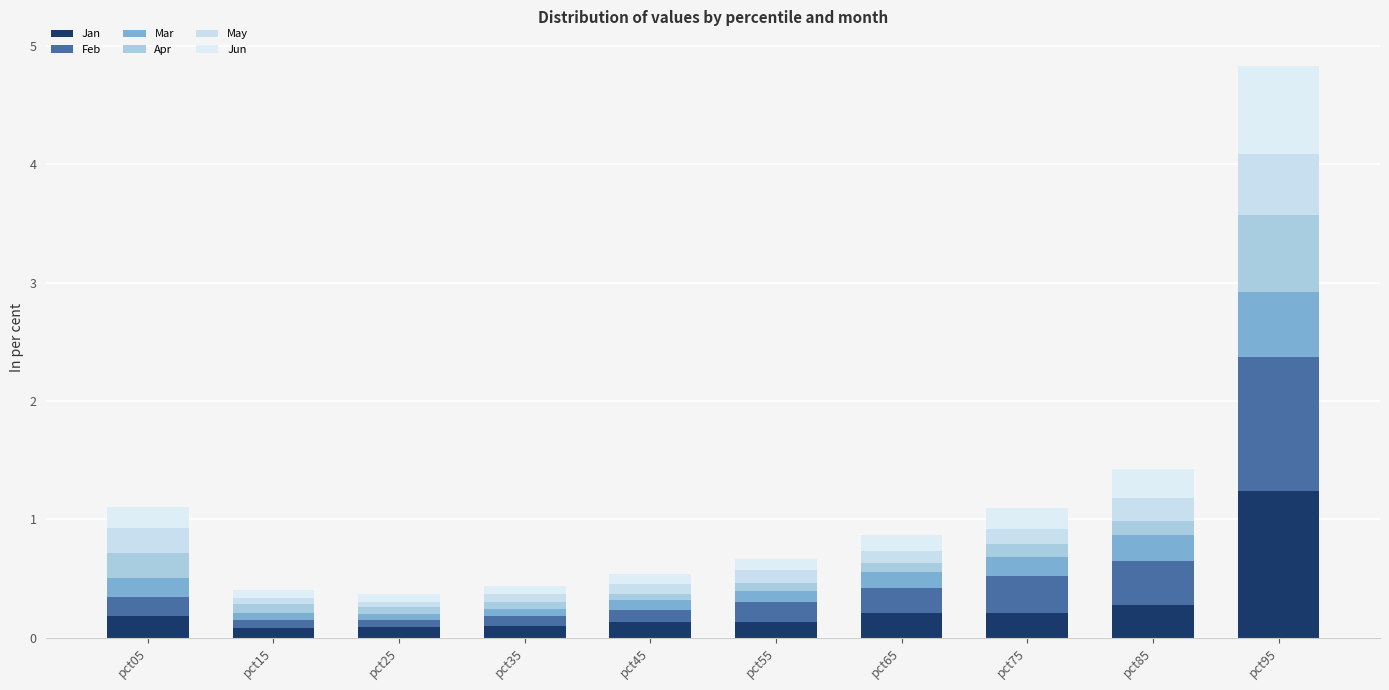

Are the bars horizontal?

No